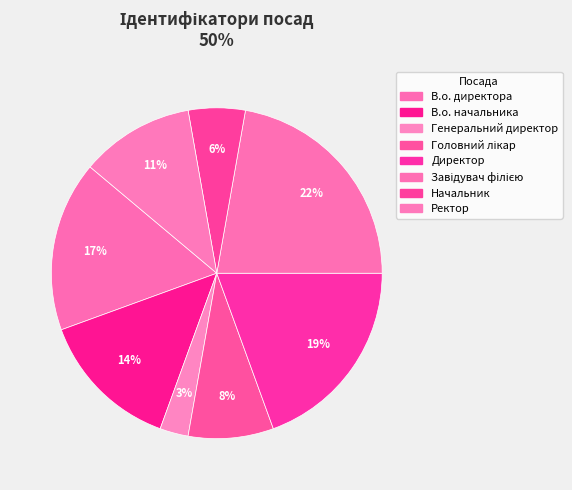

How many slices are in this pie chart?

8